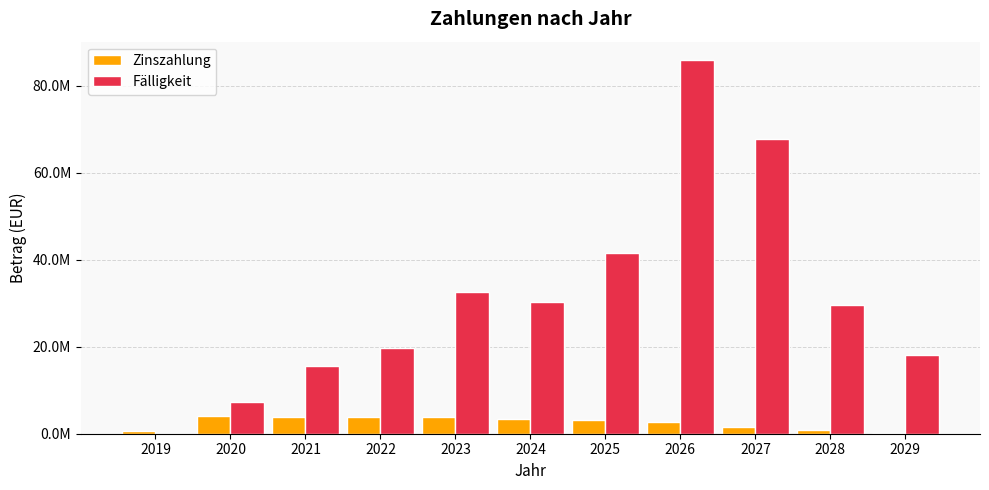

Reading right to left, extract all data points from this chart.

Zinszahlung: 223271.0	817781.2	1647916.0	2723782.4	3195185.7	3496391.8	3746554.5	3909236.9	3876768.1	4027576.4	611400.4
Fälligkeit: 18059000.0	29600000.0	67819000.0	85895000.0	41483000.0	30293000.0	32508000.0	19819000.0	15560000.0	7230000.0	0.0